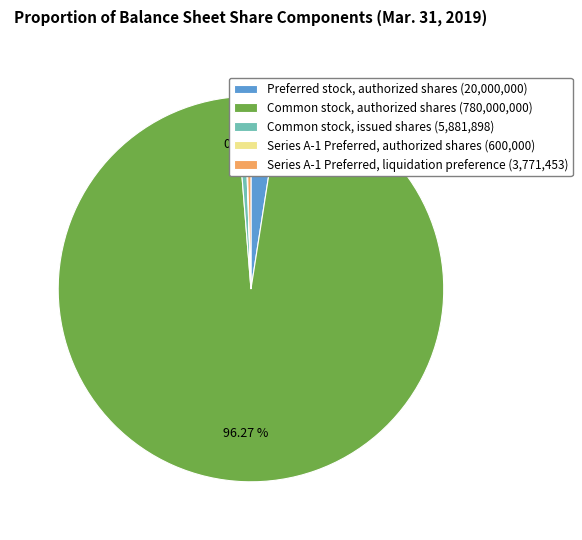

What is the majority slice?

Common stock, authorized shares (780,000,000)